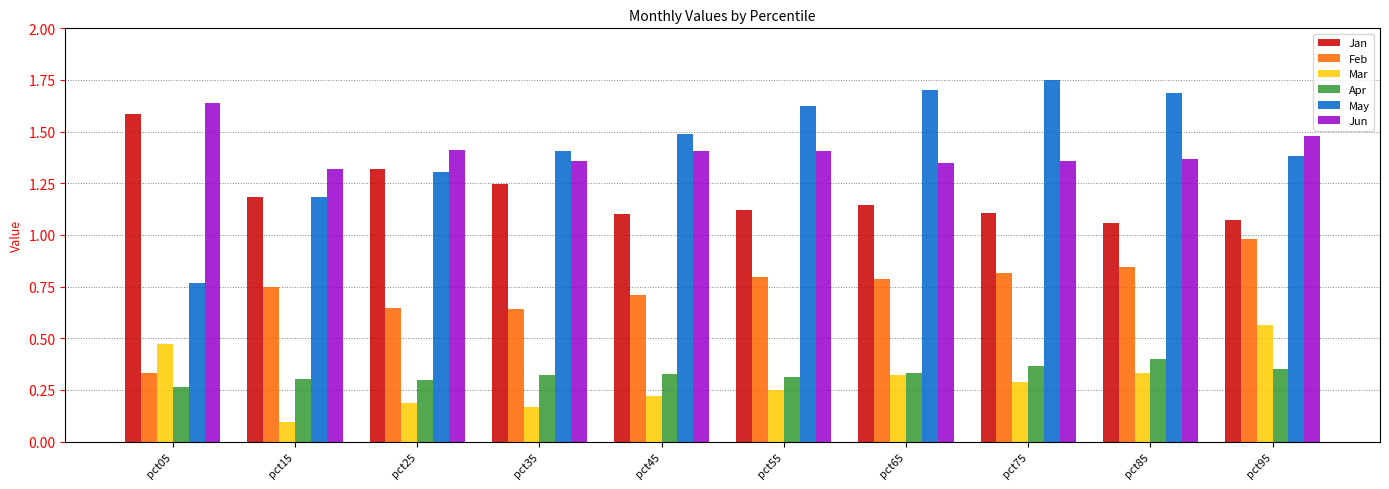

At how many categories does at least one series exceed 1?

10